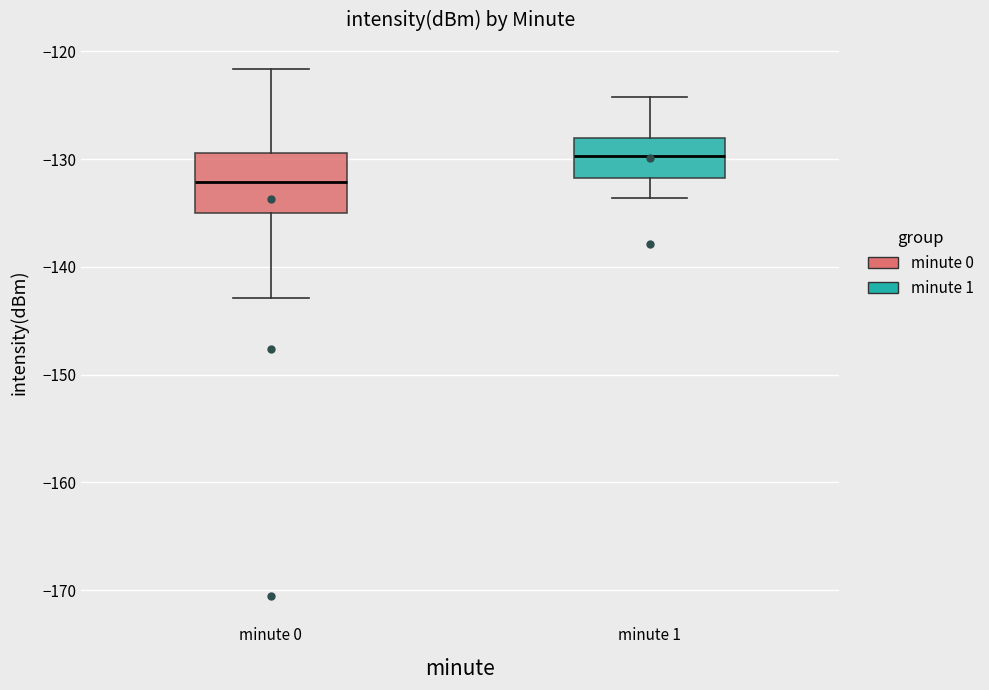

Where is the upper edge of the box for minute 0 on the y-axis? The values are not printed on the chart, so give them approximately, as read against the axis.

-129